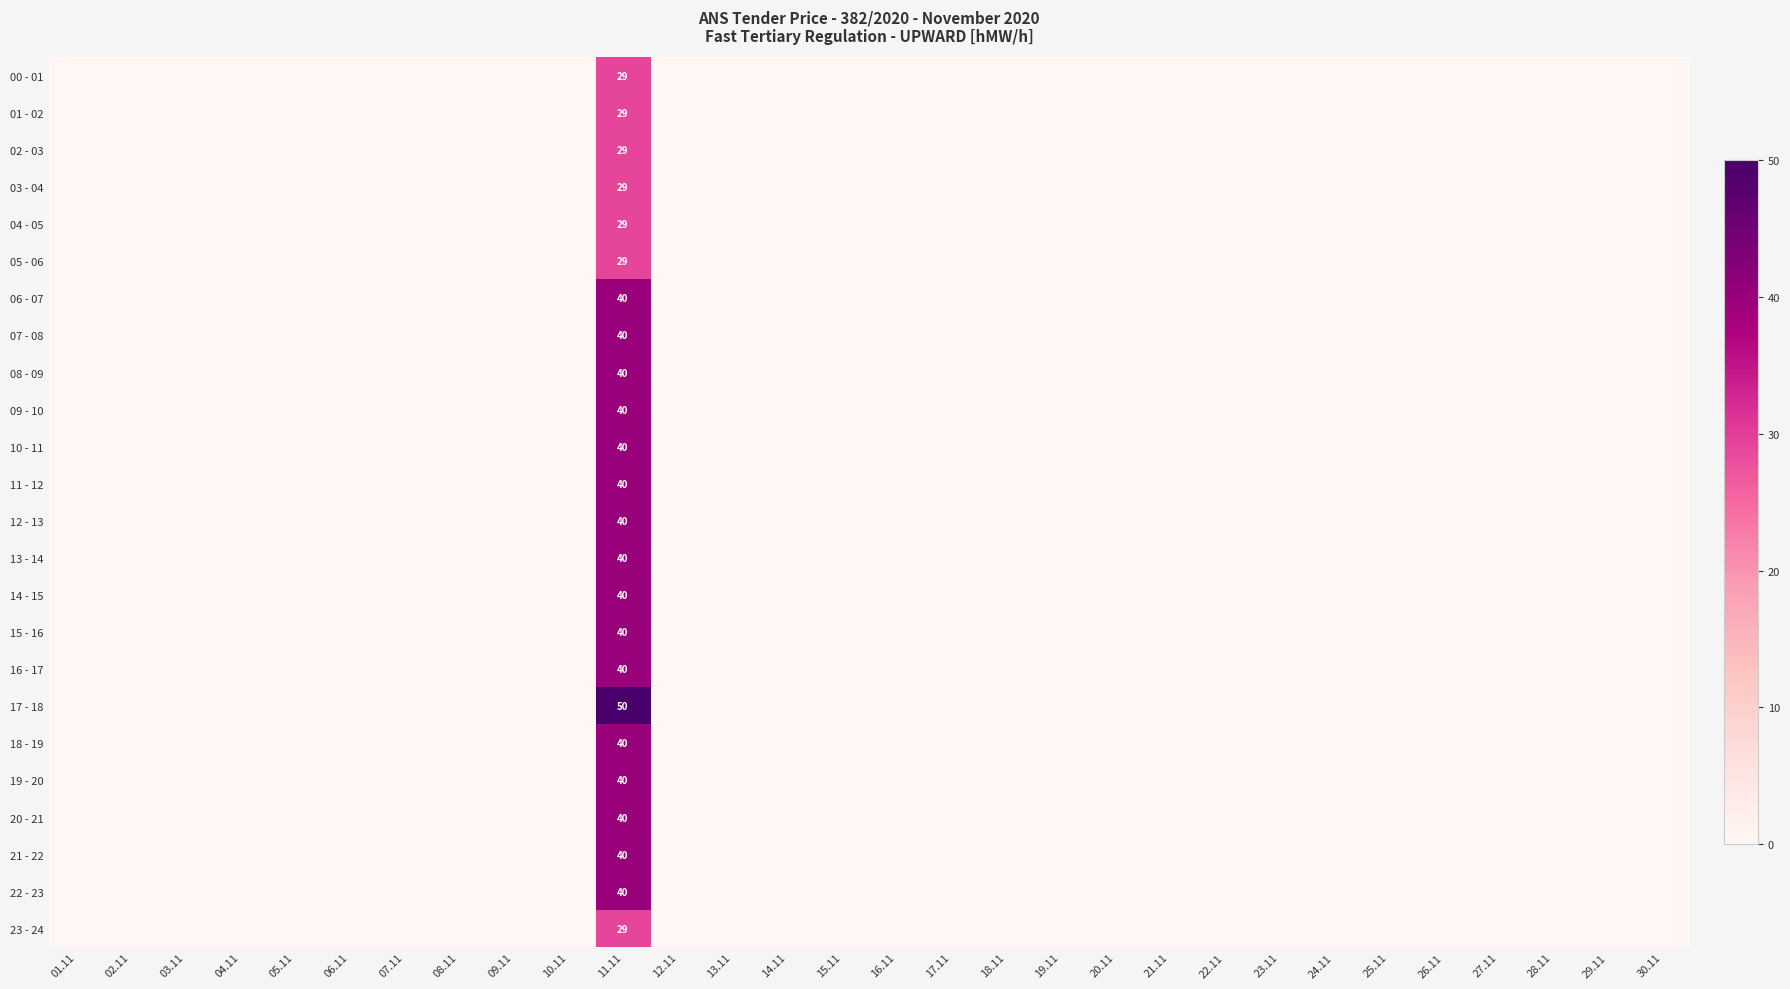

What is the sum of all 04 - 05 values?

29